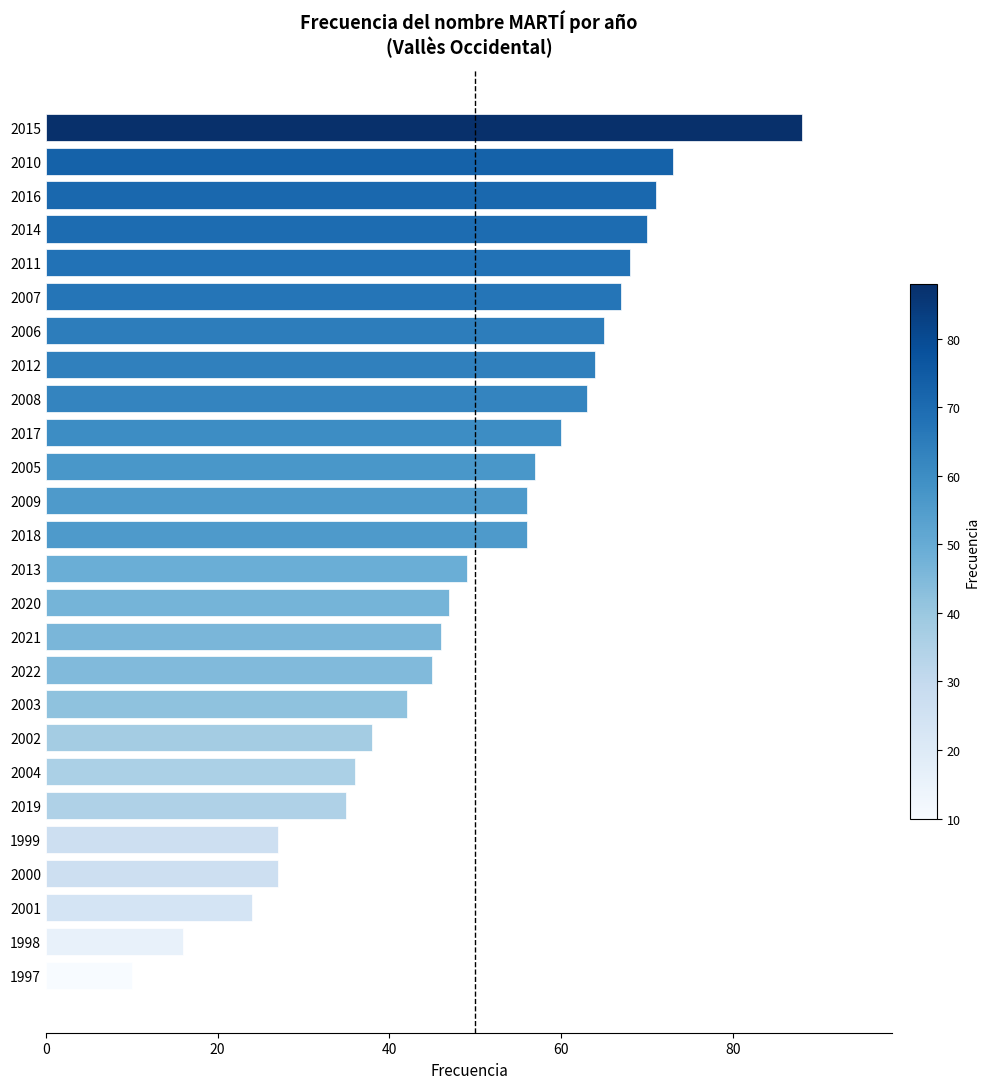

Is it true that the value at 2016 is 71?

True